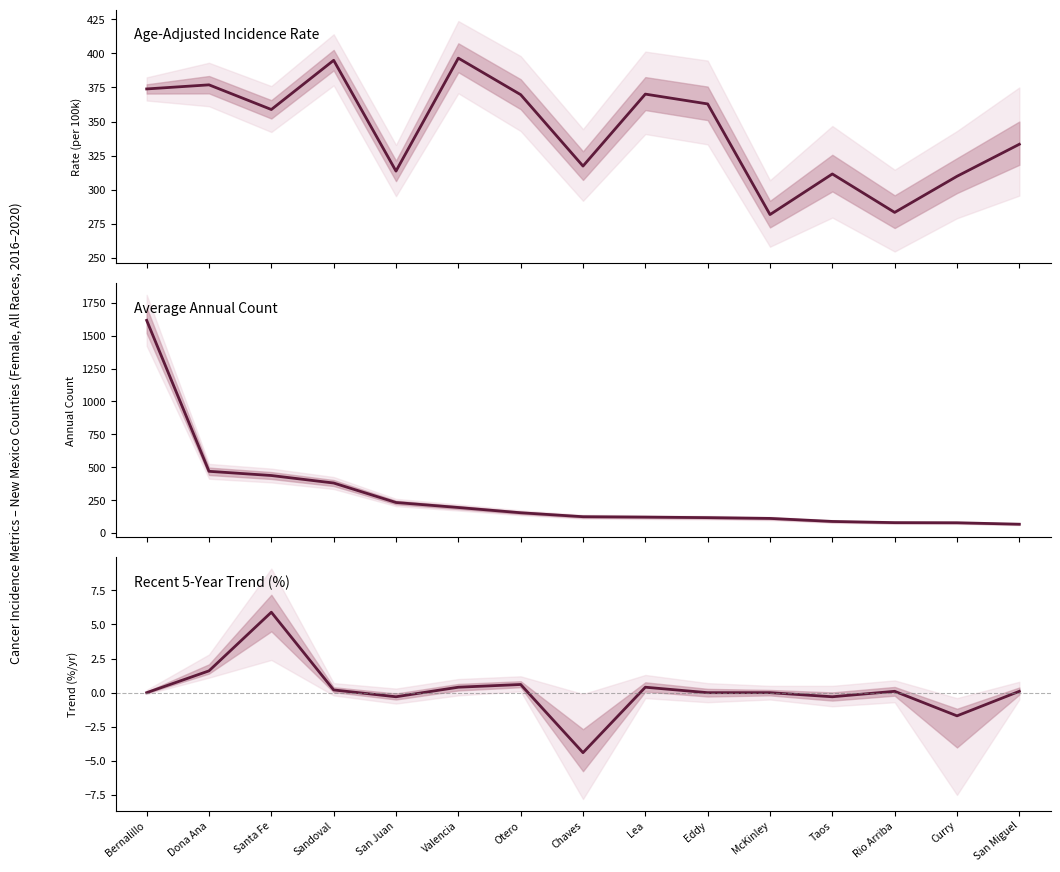

True or false: Age-Adj. Incidence Rate has more than 0 interior local peaks.

True